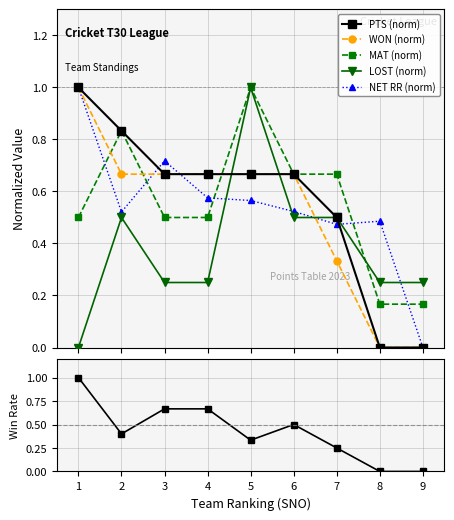

Is it true that MAT (norm) equals 0.5 at 1?

True